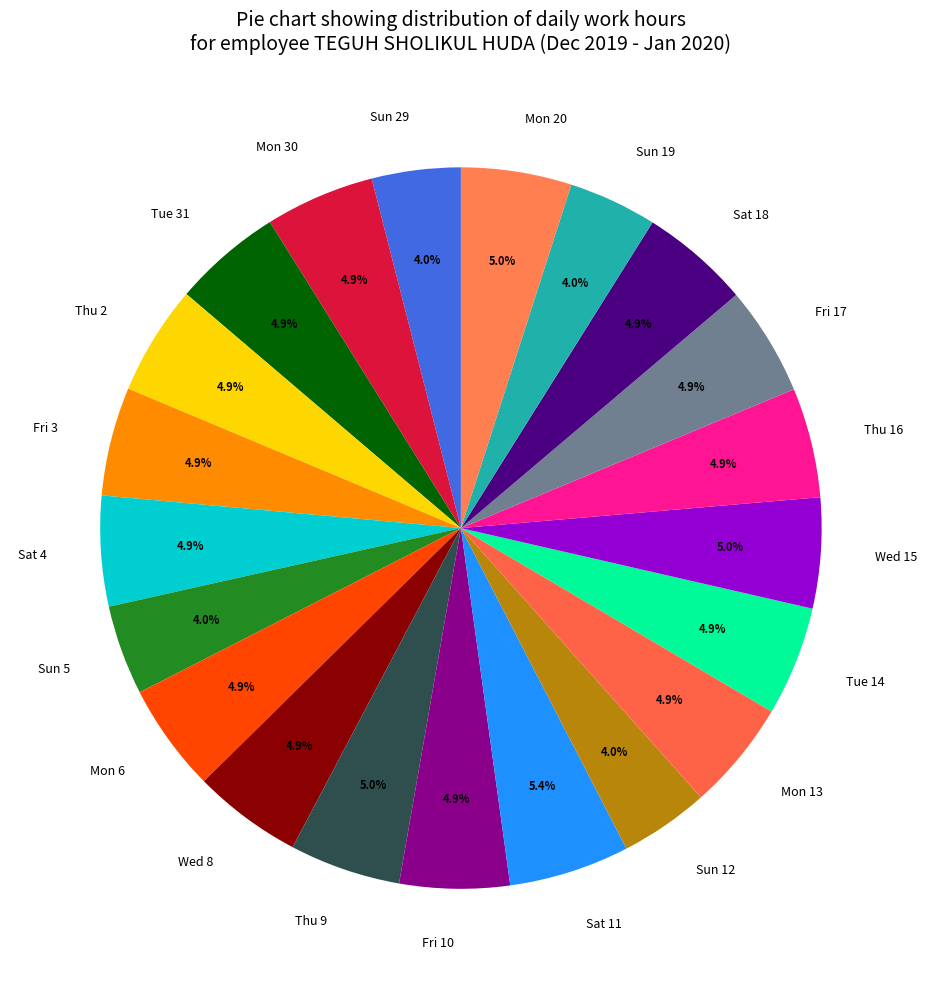

What percentage do Sun 29 and Fri 3 together represent?

8.9%